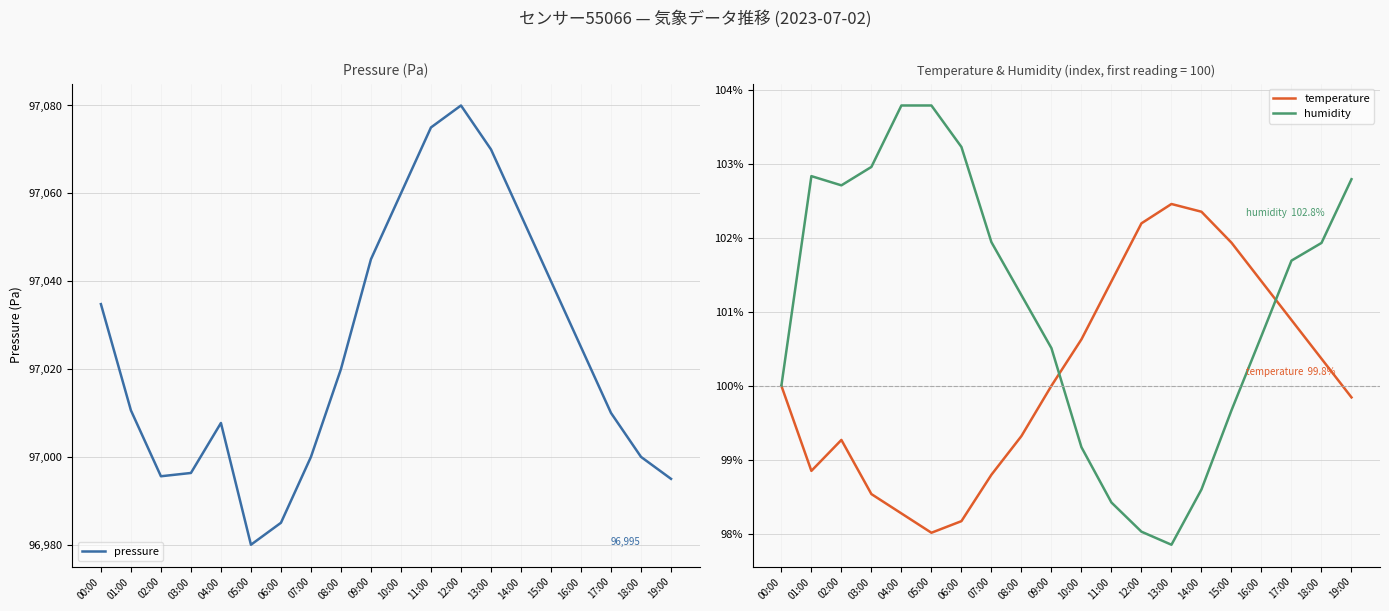

What is the difference between the highest and lowest values at 01:00?

96911.7